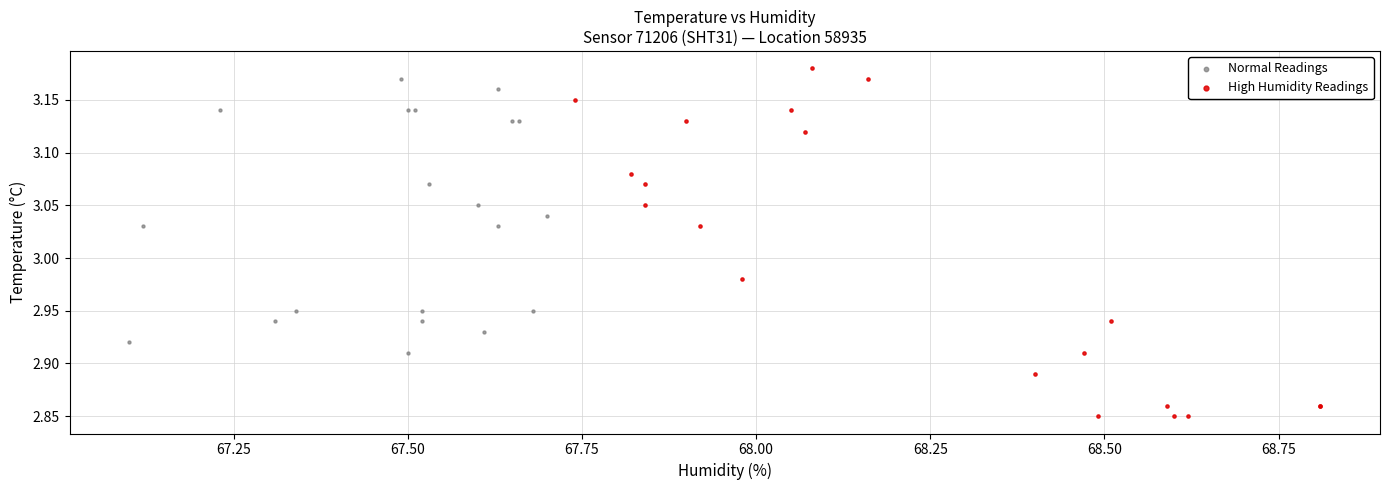

What are all the series names shown in the legend?

Normal Readings, High Humidity Readings